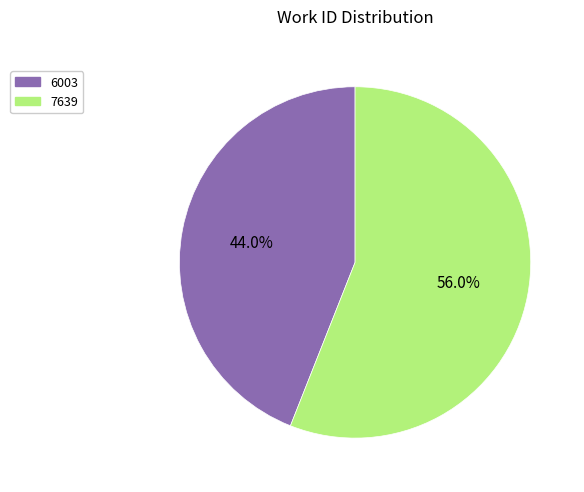

Approximately how many times larger is the value at 6003 compared to 7639?

0.8